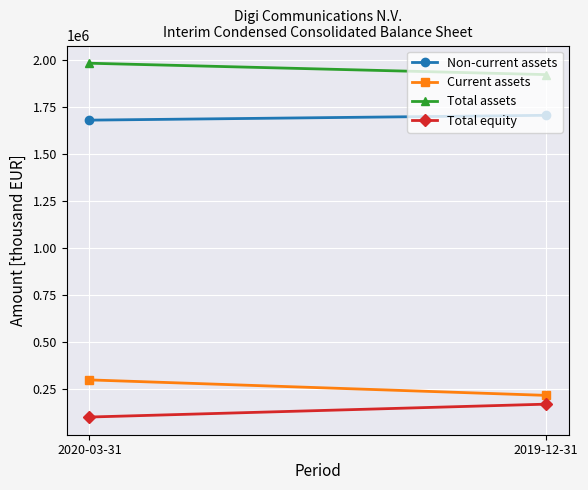

True or false: Non-current assets has a value of 1707018 at 2019-12-31.

True